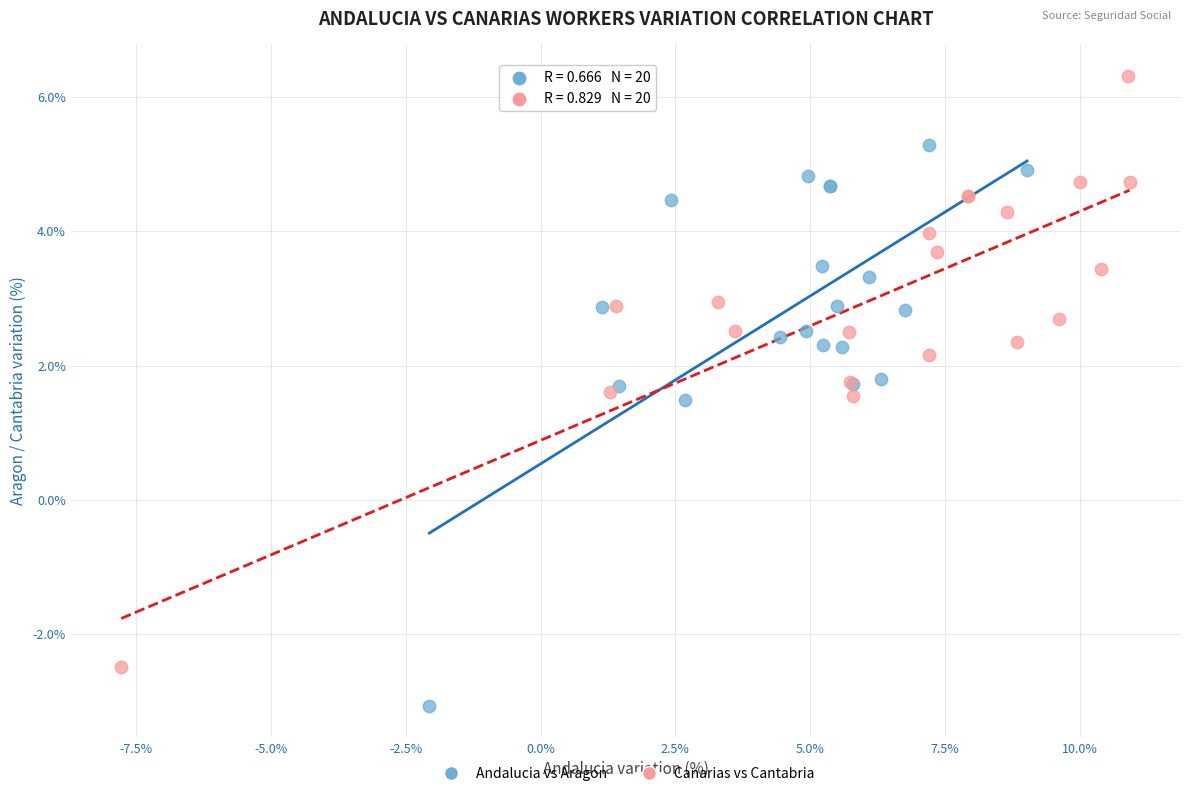

Which series has the largest Y range (max minus min)?

Canarias vs Cantabria